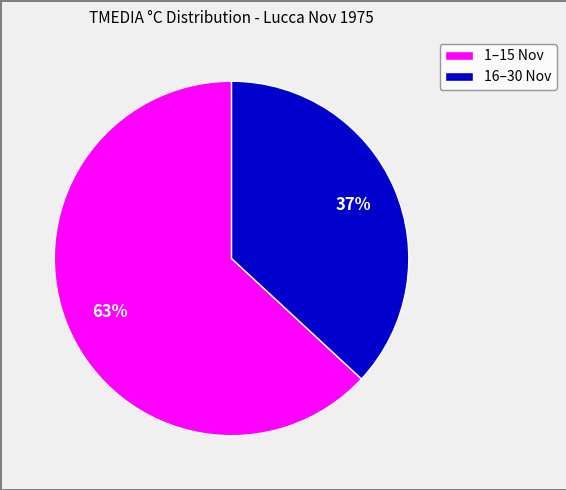

To the nearest percent, what is the difference between the largest and smallest slice percentages?

26%